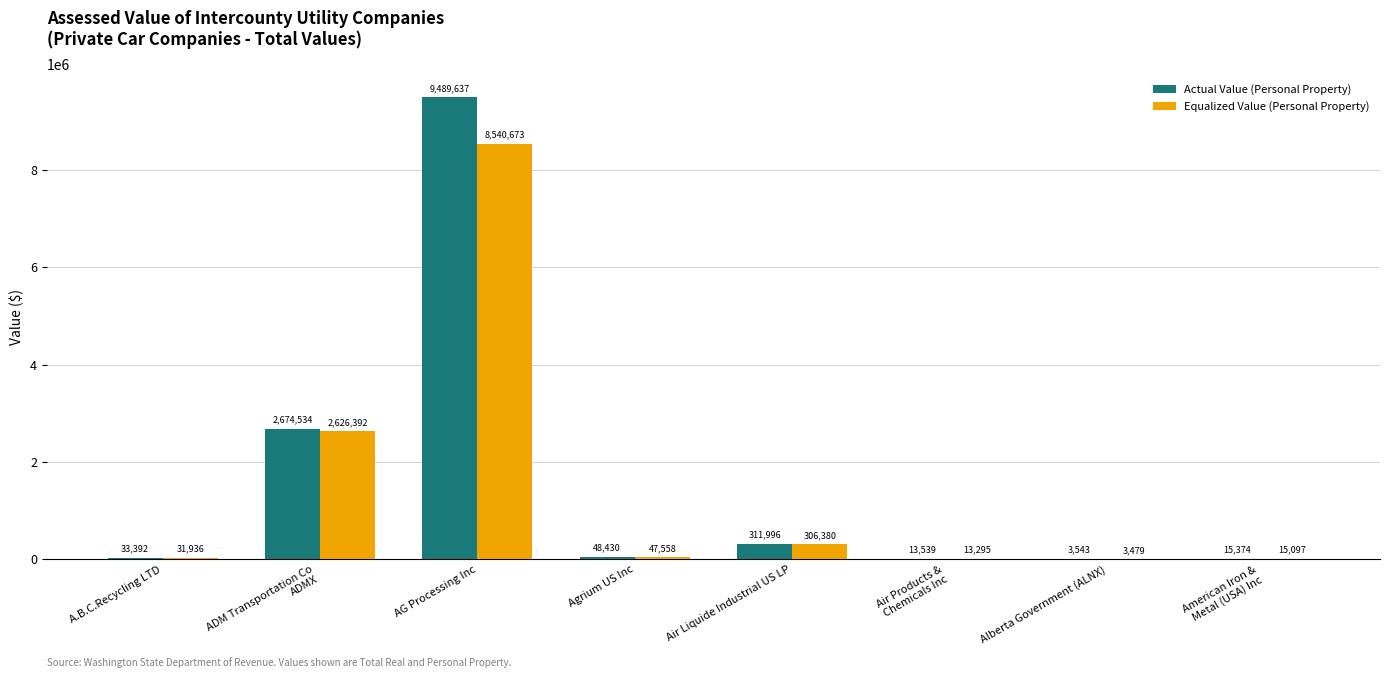

The Actual Value (Personal Property) series shows 48430.0 at Agrium US Inc. True or false?

True